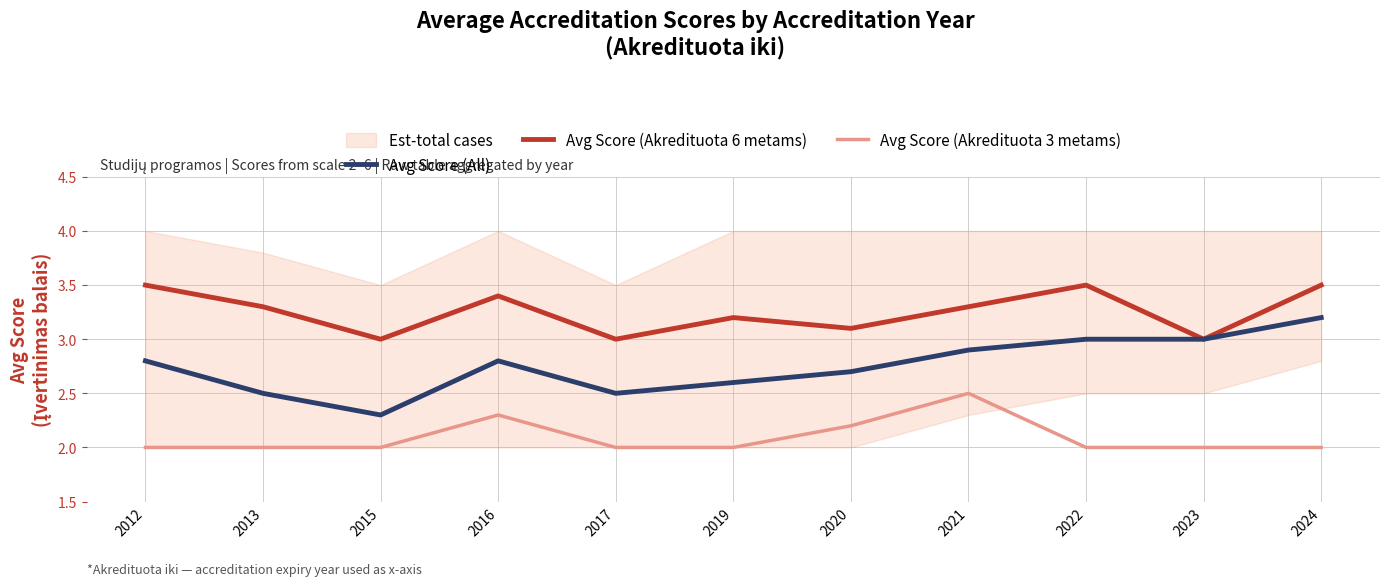

True or false: Avg Score (Akredituota 3 metams) and Avg Score (Akredituota 6 metams) intersect in this chart.

False